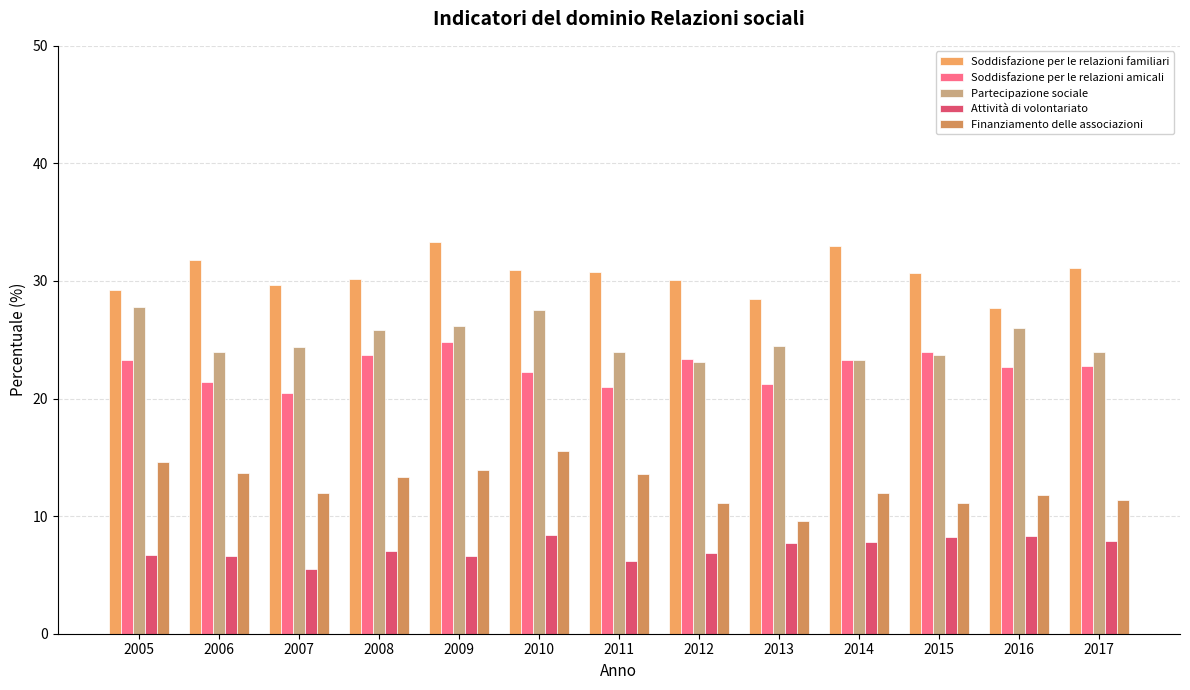

Reading left to right, extract all data points from this chart.

Soddisfazione per le relazioni familiari: 2005=29.2	2006=31.8	2007=29.7	2008=30.2	2009=33.3	2010=30.9	2011=30.8	2012=30.1	2013=28.5	2014=33.0	2015=30.7	2016=27.7	2017=31.1
Soddisfazione per le relazioni amicali: 2005=23.3	2006=21.4	2007=20.5	2008=23.7	2009=24.8	2010=22.3	2011=21.0	2012=23.4	2013=21.2	2014=23.3	2015=24.0	2016=22.7	2017=22.8
Partecipazione sociale: 2005=27.8	2006=24.0	2007=24.4	2008=25.8	2009=26.2	2010=27.5	2011=24.0	2012=23.1	2013=24.5	2014=23.3	2015=23.7	2016=26.0	2017=24.0
Attività di volontariato: 2005=6.7	2006=6.6	2007=5.5	2008=7.0	2009=6.6	2010=8.4	2011=6.2	2012=6.9	2013=7.7	2014=7.8	2015=8.2	2016=8.3	2017=7.9
Finanziamento delle associazioni: 2005=14.6	2006=13.7	2007=12.0	2008=13.3	2009=13.9	2010=15.5	2011=13.6	2012=11.1	2013=9.6	2014=12.0	2015=11.1	2016=11.8	2017=11.4